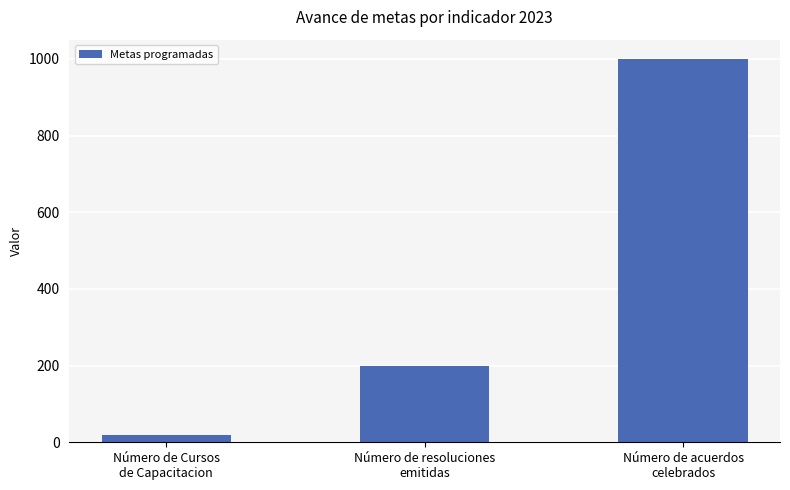

Rank the categories by value from lowest to highest.

Número de Cursos
de Capacitacion, Número de resoluciones
emitidas, Número de acuerdos
celebrados